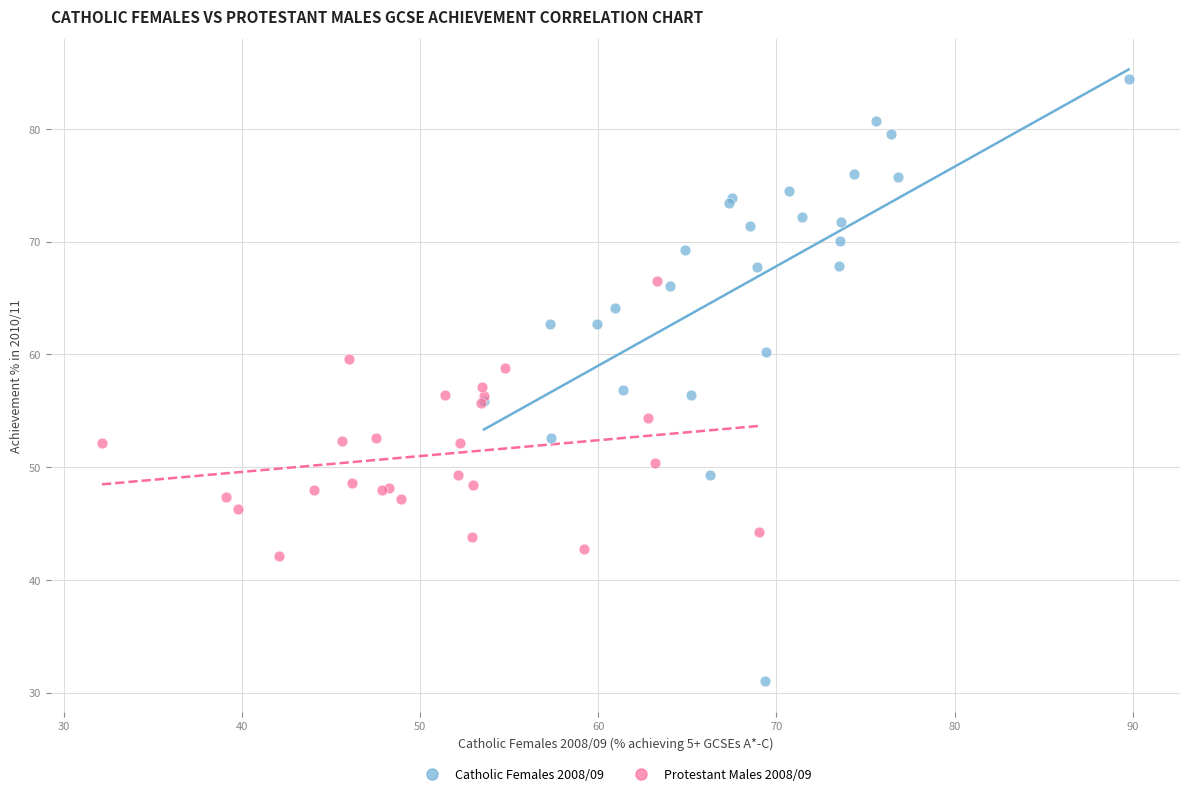

Which series reaches the minimum Y coordinate?

Catholic Females 2008/09